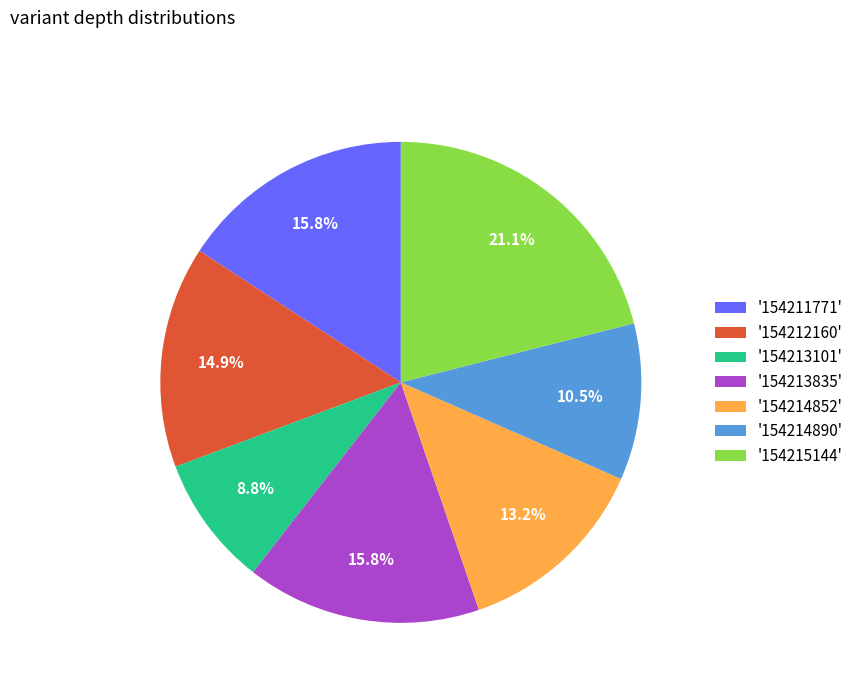

Which category has the smallest portion of the pie?

'154213101'